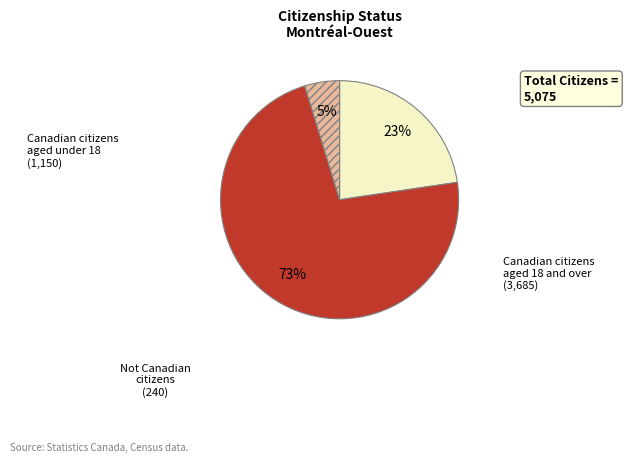

To the nearest percent, what portion does Canadian citizens aged under 18 represent?

23%